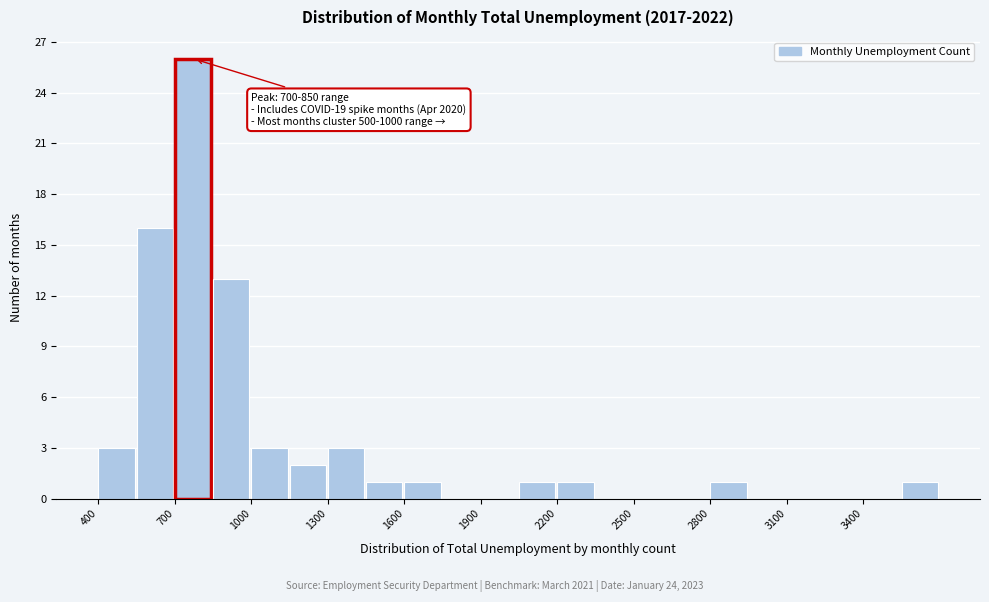

Read against the x-axis, roughly where is the centre of the tallest bar?

750